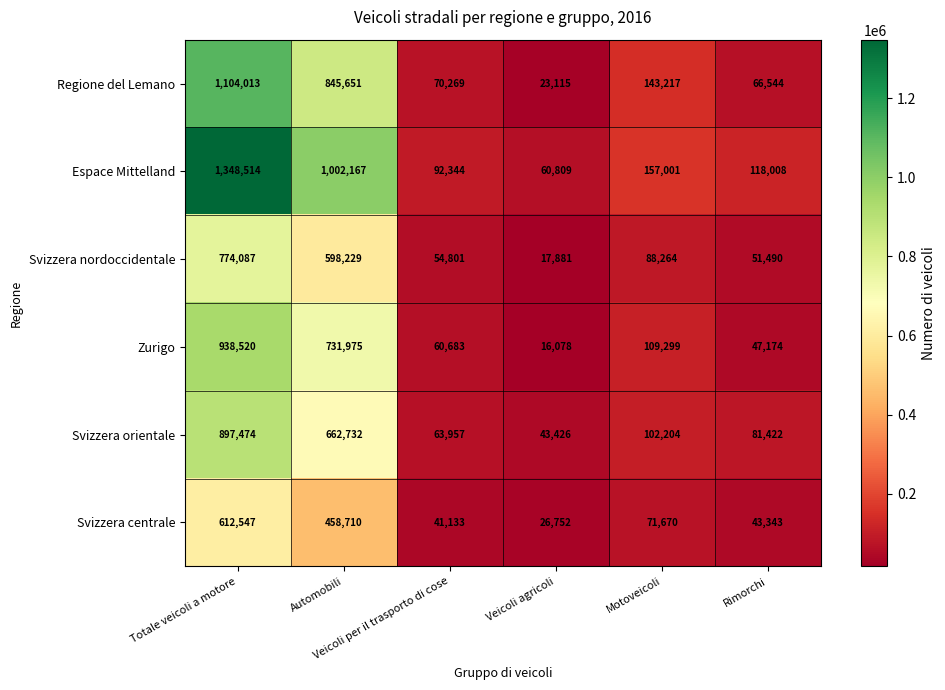

What is the sum of all Espace Mittelland values?

2778843